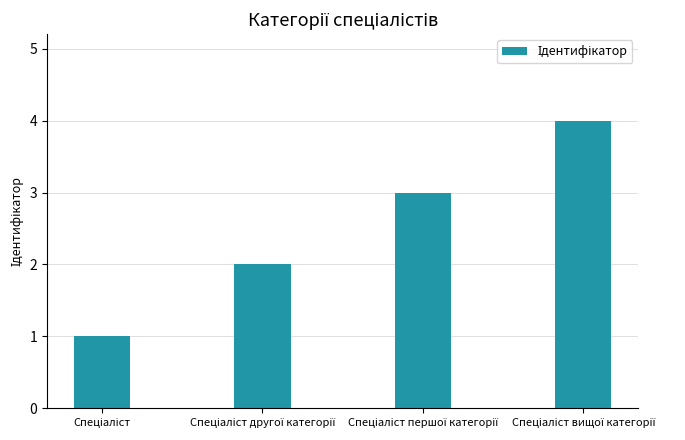

What is the sum of all values?

10